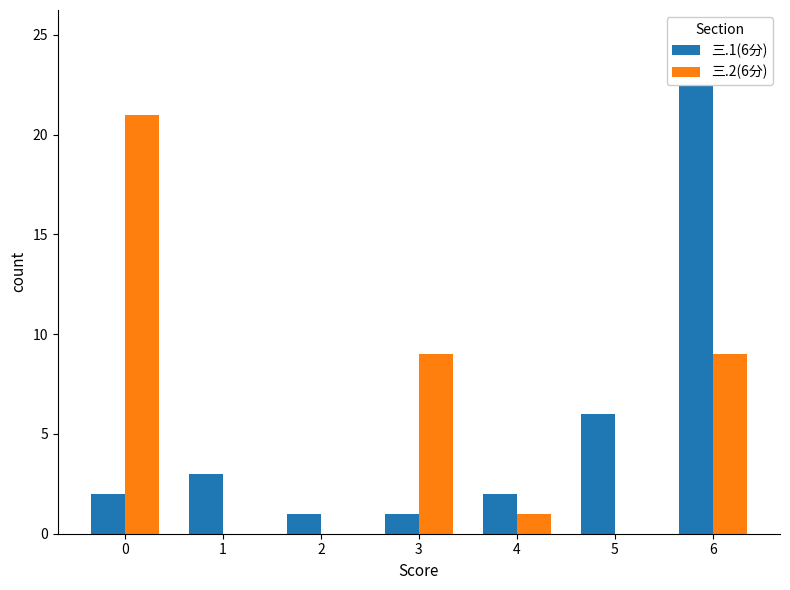

Does the chart contain stacked bars?

No